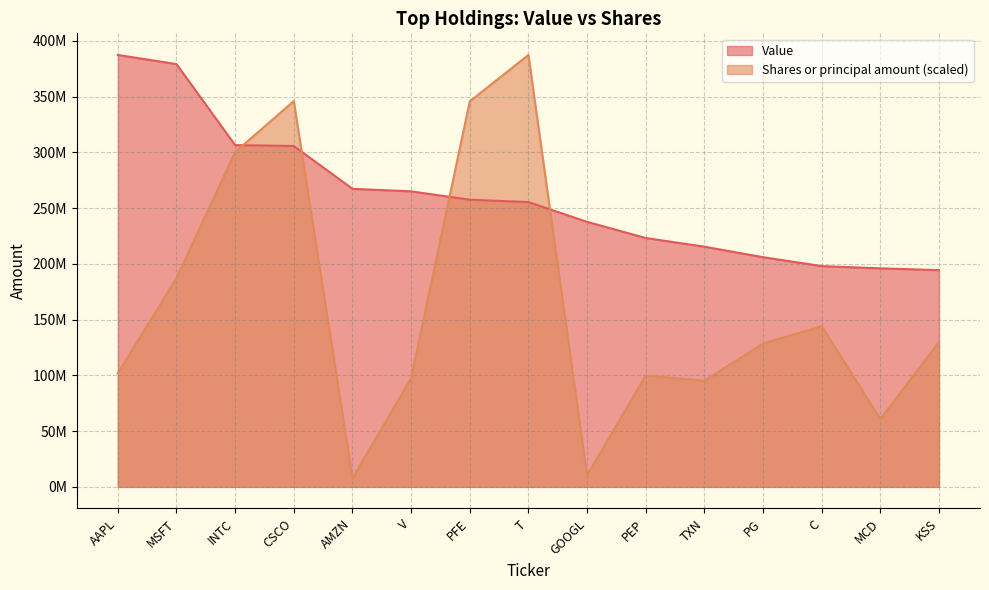

How many data points in Value are less than 255353000?

7